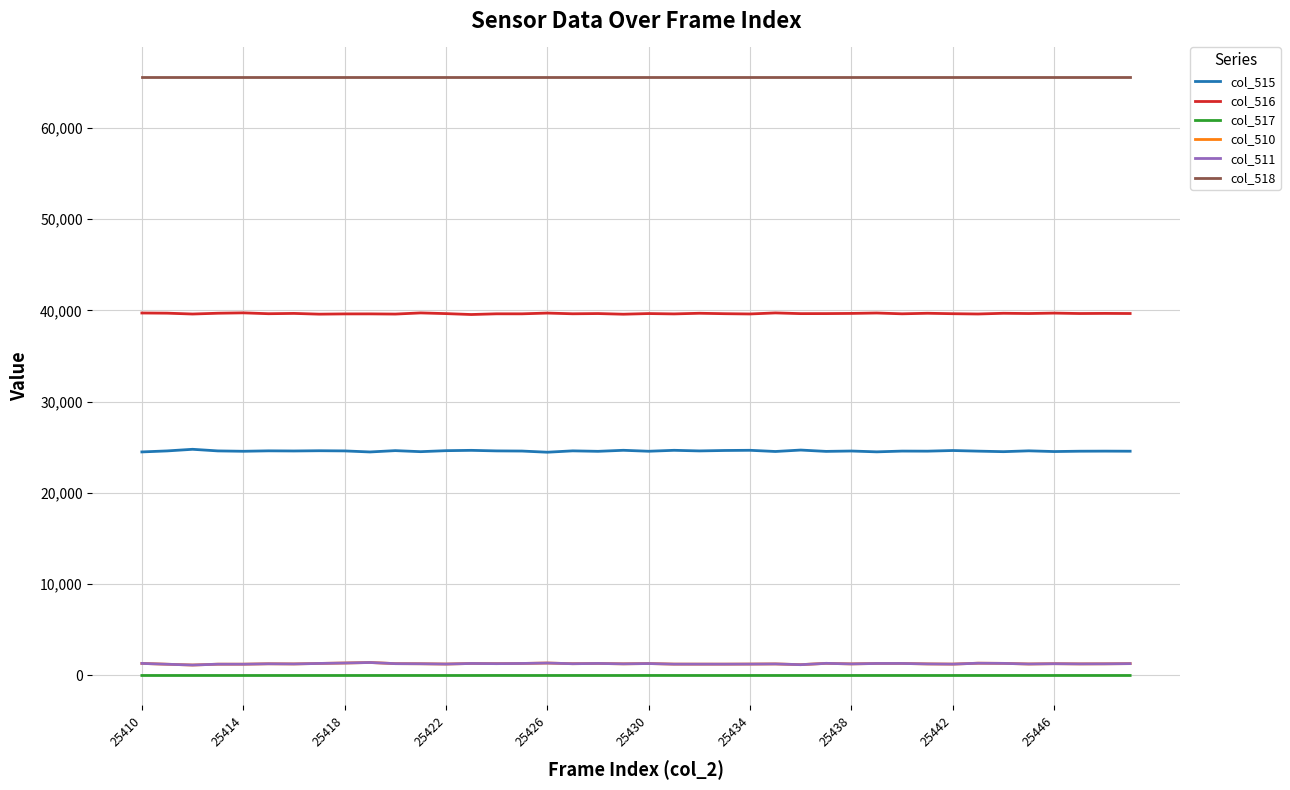

True or false: col_518 and col_515 intersect in this chart.

False